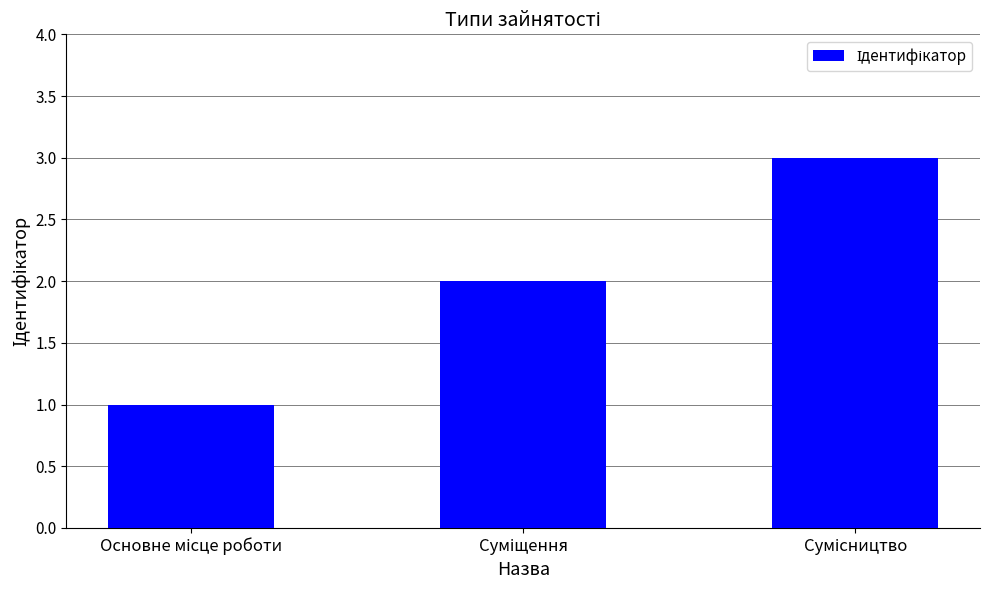

How many bars are there in total?

3